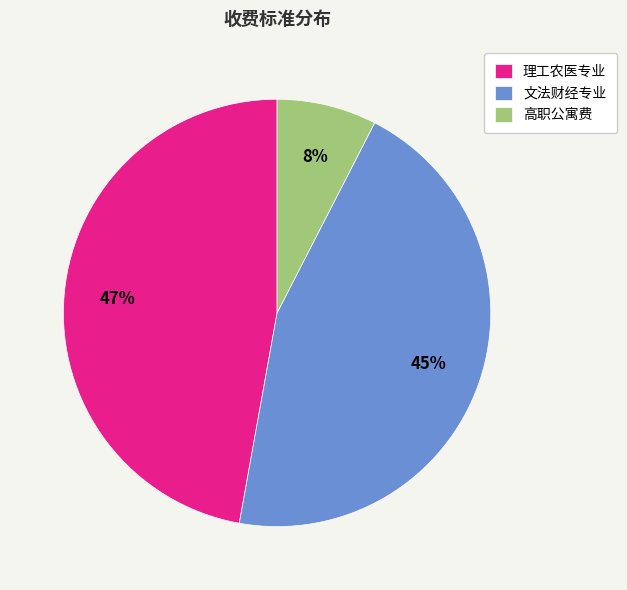

How many slices are in this pie chart?

3